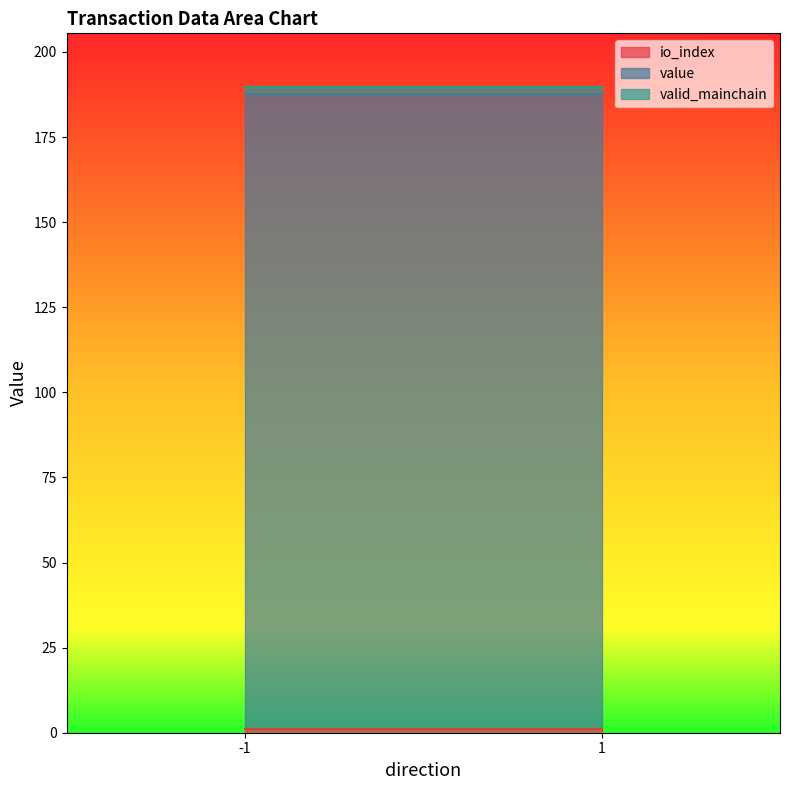

At which category does io_index reach its first local peak?

-1